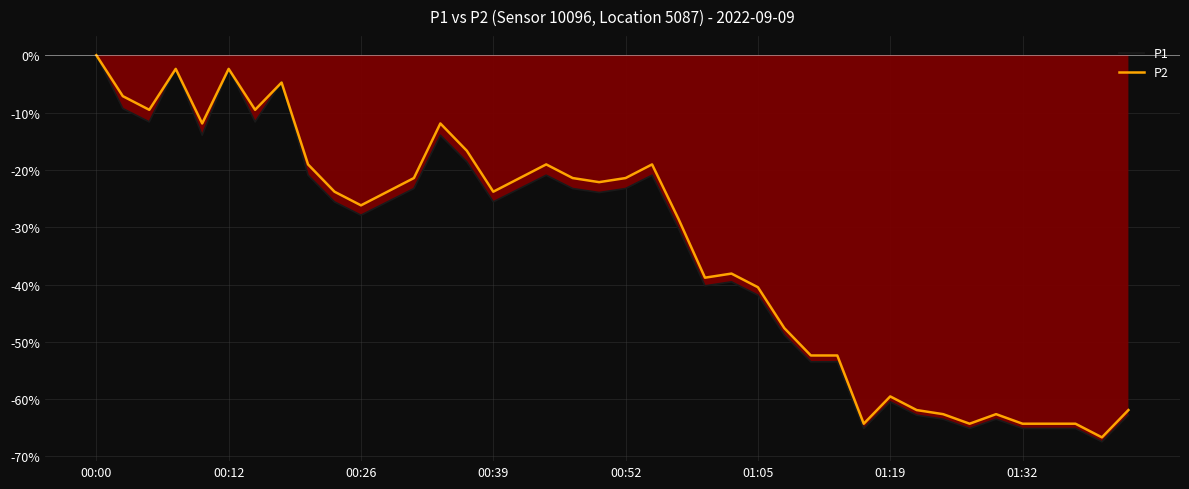

What is the value of the P2 point at the 9th from the left?

-19.0